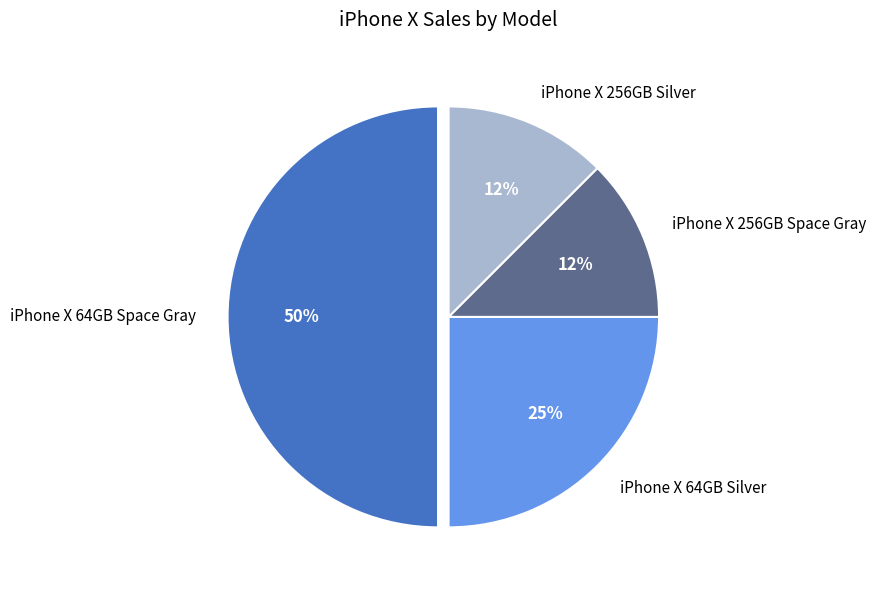

How many segments does this pie chart have?

4